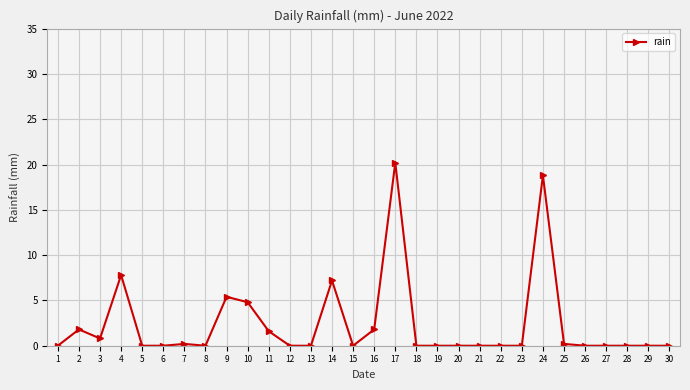

Which label corresponds to the largest value in the chart?

17